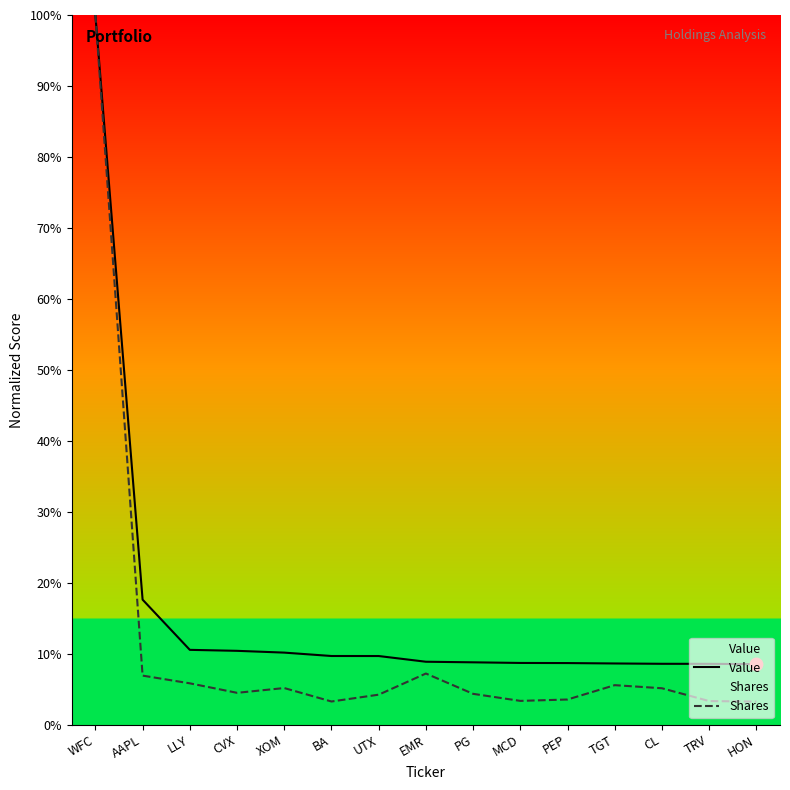

Is the value of Value at TRV greater than the value of Shares at TRV?

Yes